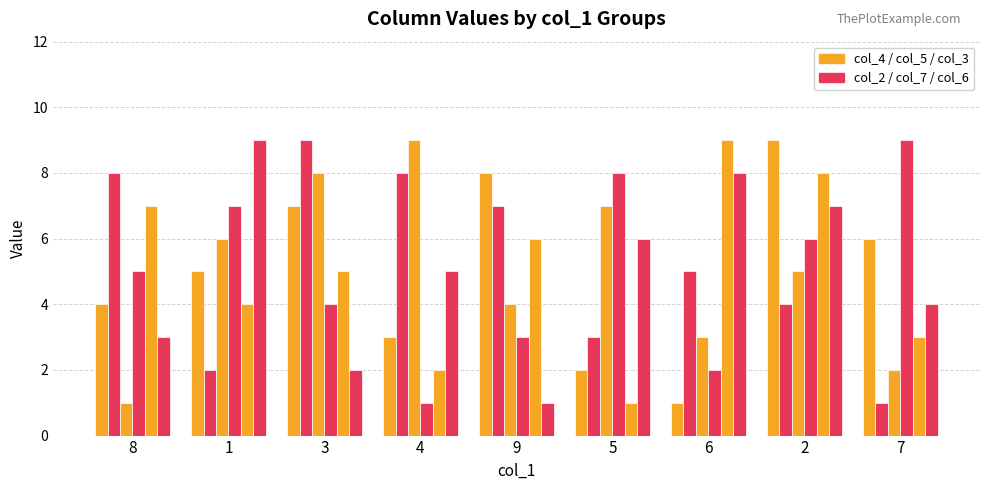

What is the label of the 7th bar from the right?

3